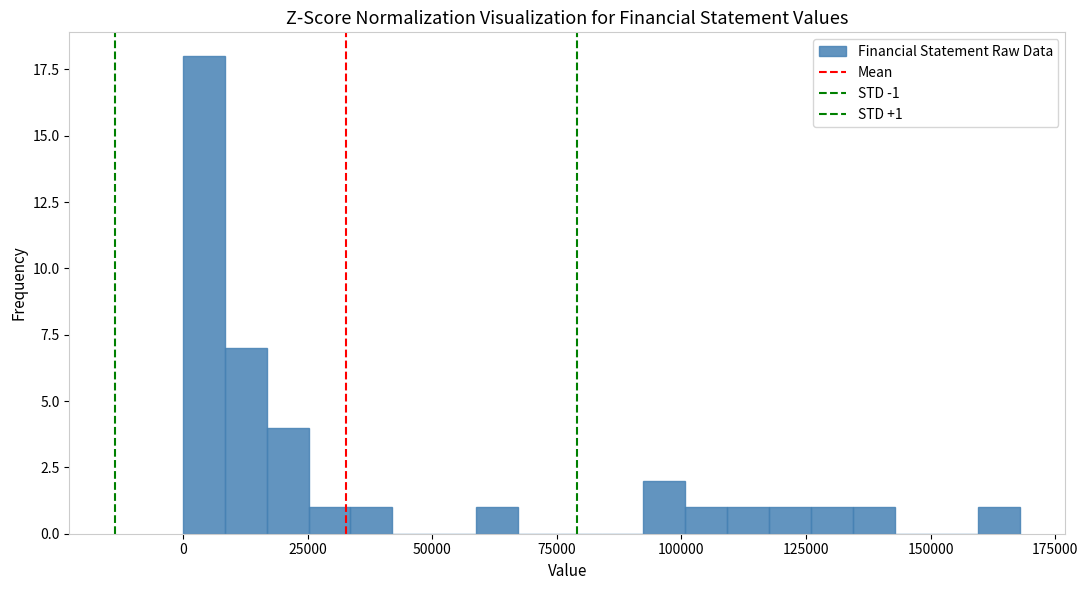

Around what value on the x-axis is the tallest bar? Give the approximate position of its centre, as read against the axis.

5000